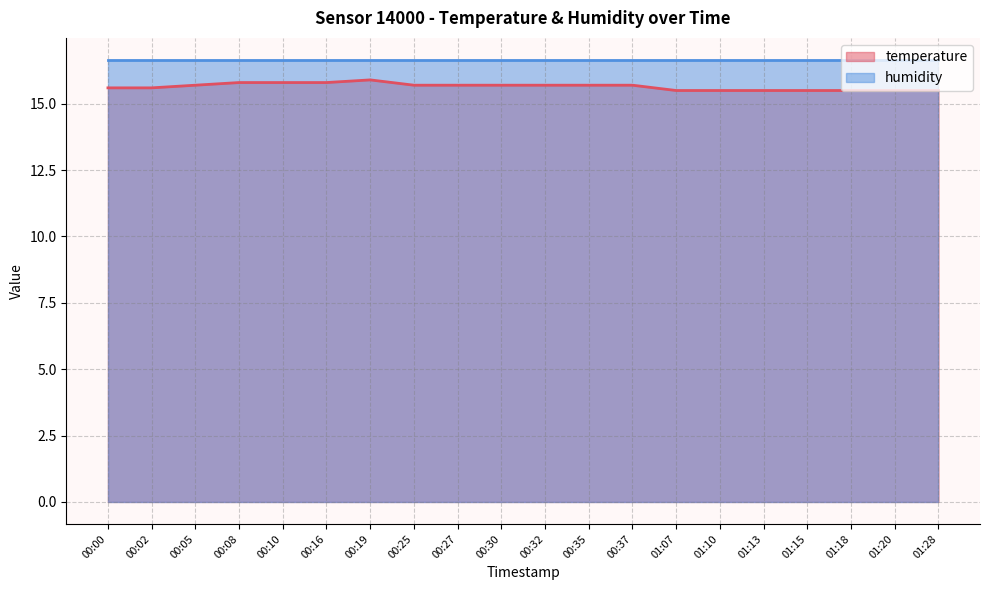

List the labels in order of value, largest first.

00:19, 00:08, 00:10, 00:16, 00:05, 00:25, 00:27, 00:30, 00:32, 00:35, 00:37, 00:00, 00:02, 01:07, 01:10, 01:13, 01:15, 01:18, 01:20, 01:28